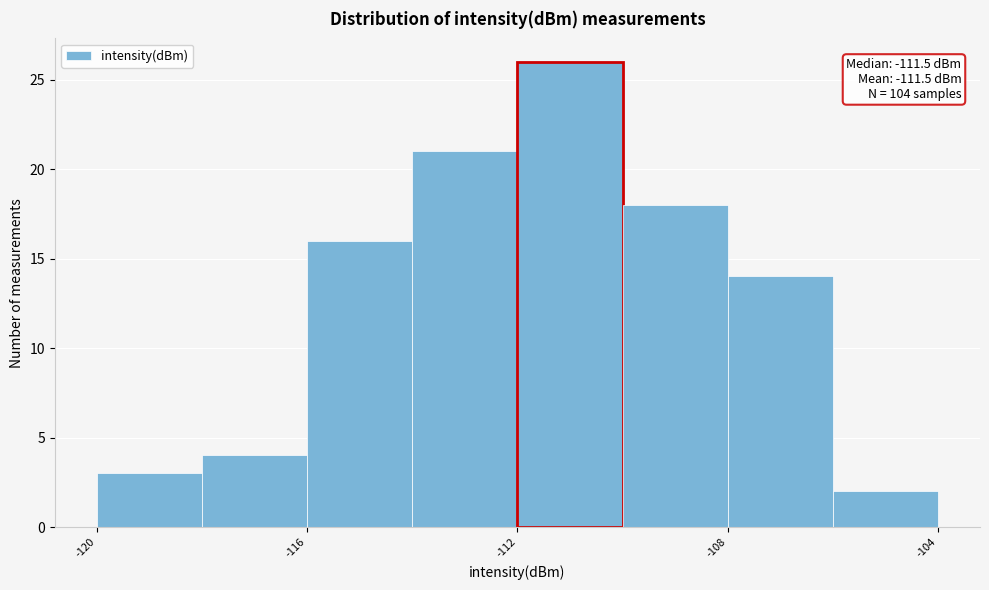

Over which range of the x-axis is the bar tallest?

-112 to -110